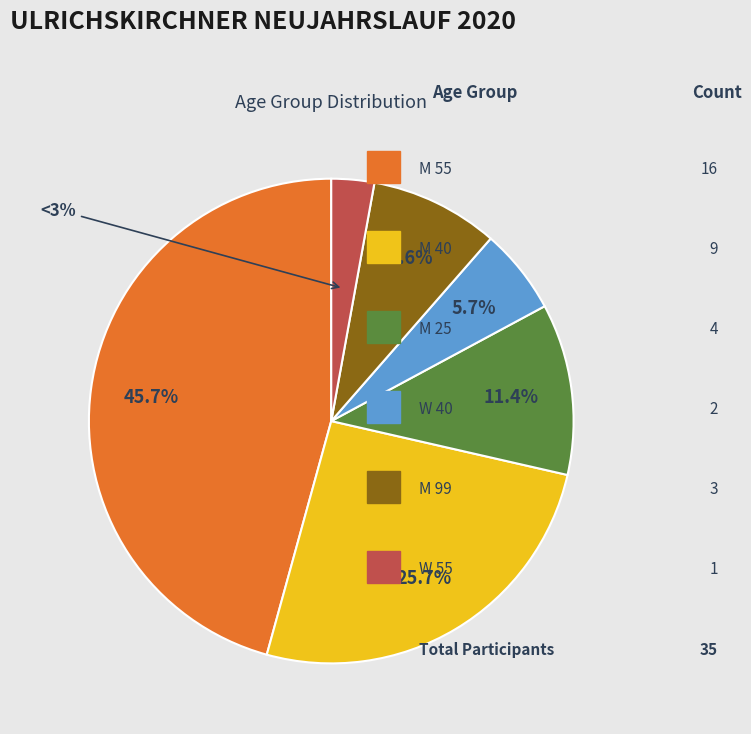

Is there a majority slice in this chart?

No